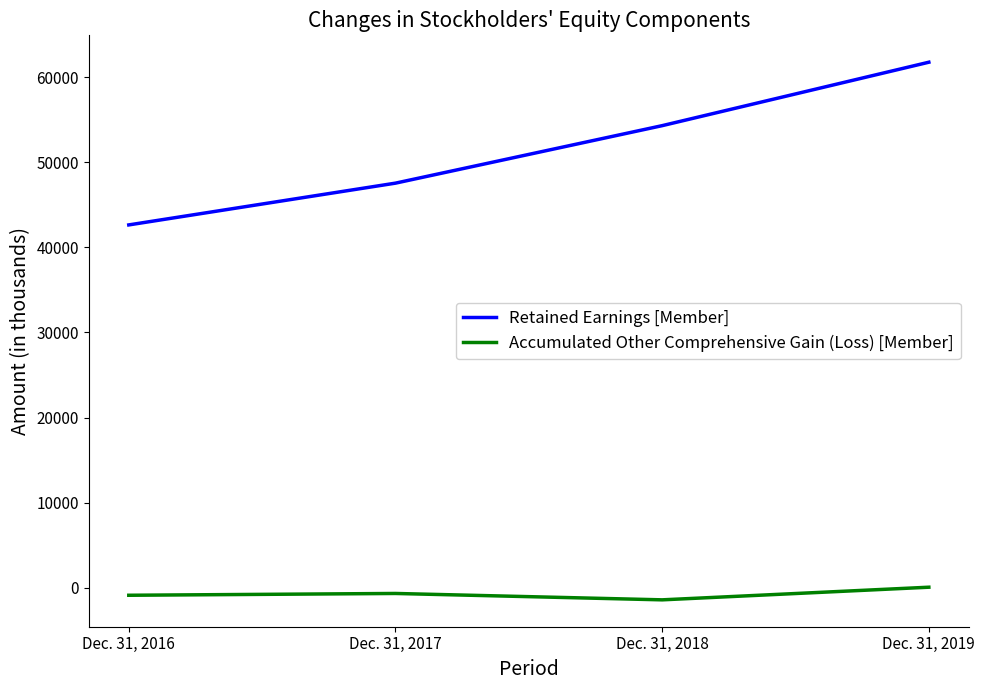

Rank the series at Dec. 31, 2018 from highest to lowest value.

Retained Earnings [Member], Accumulated Other Comprehensive Gain (Loss) [Member]